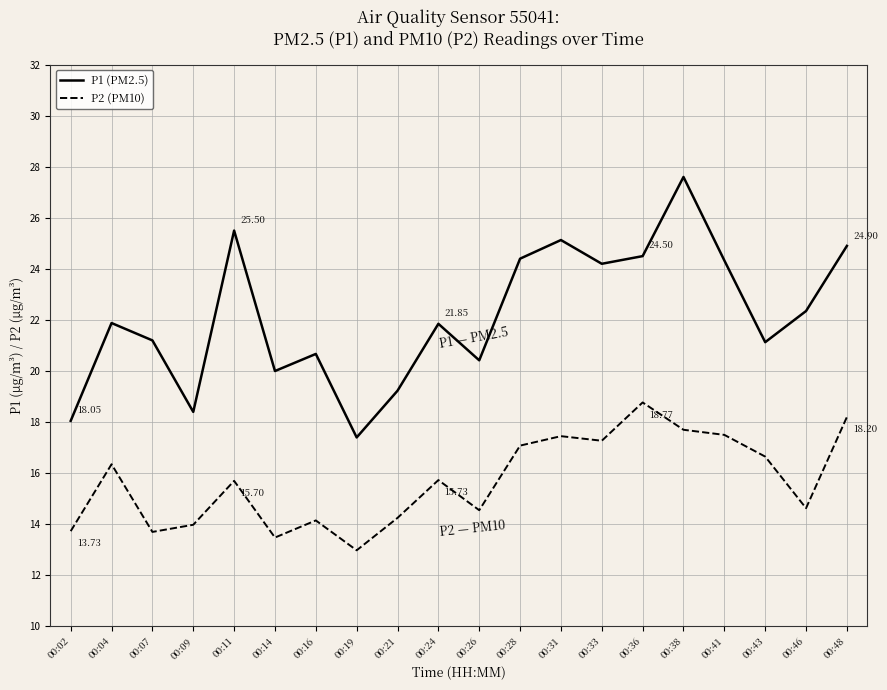

Is the value of P2 (PM10) at 00:19 greater than the value of P1 (PM2.5) at 00:09?

No